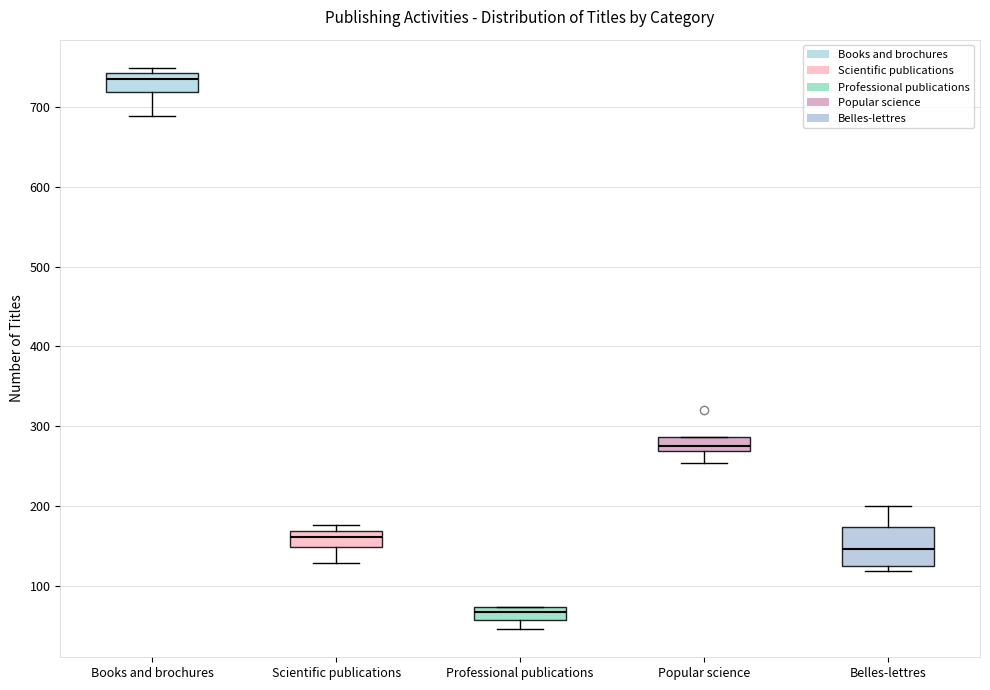

Which box's median line is the lowest?

Professional publications